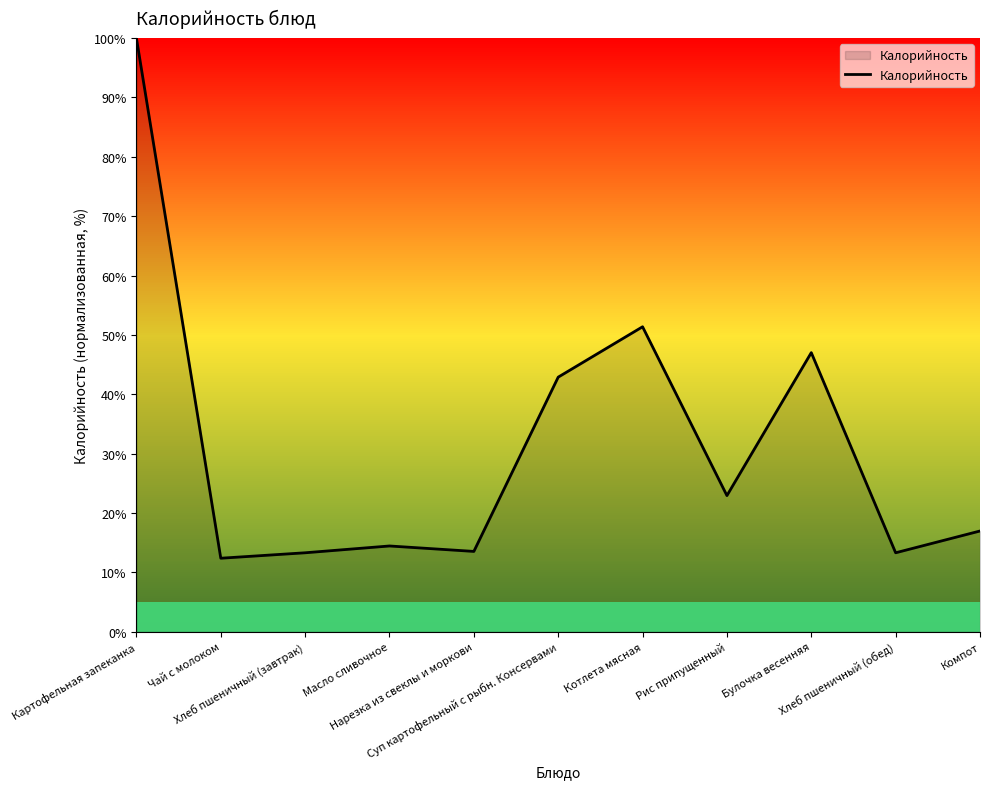

The value at Котлета мясная is 51.4. True or false?

True